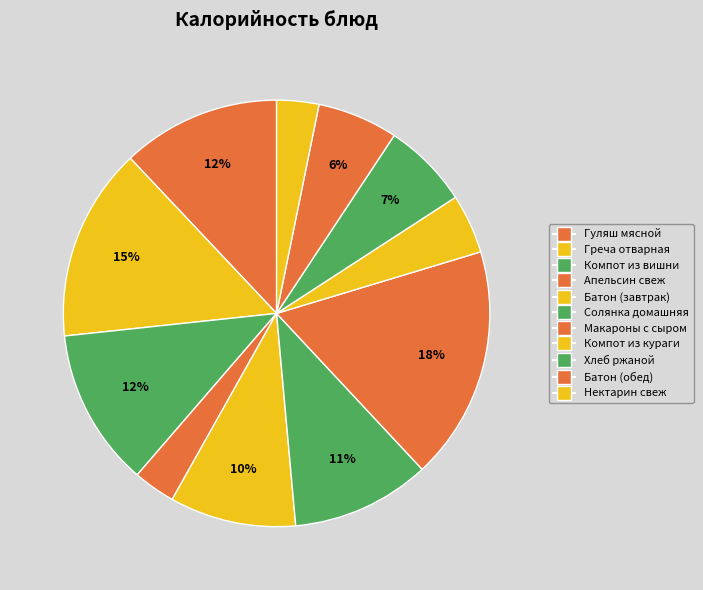

How many slices are in this pie chart?

11